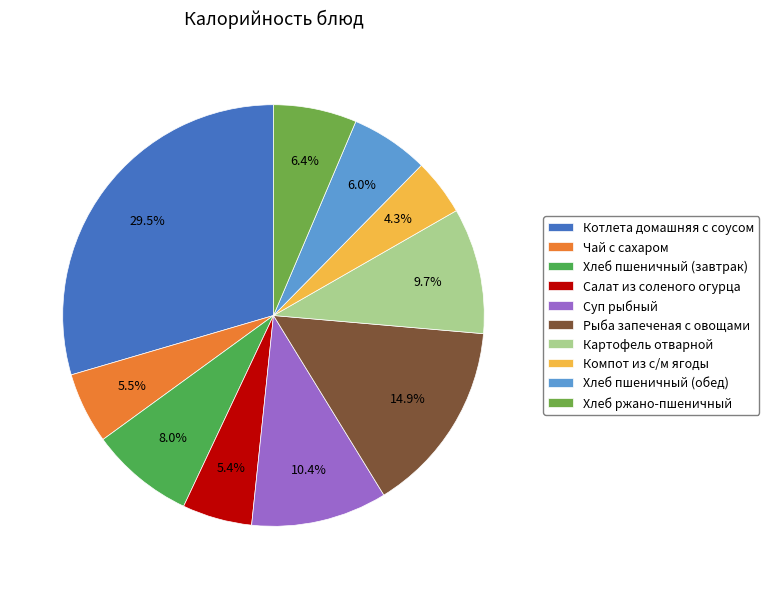

Does Салат из соленого огурца account for over 50% of the chart?

No